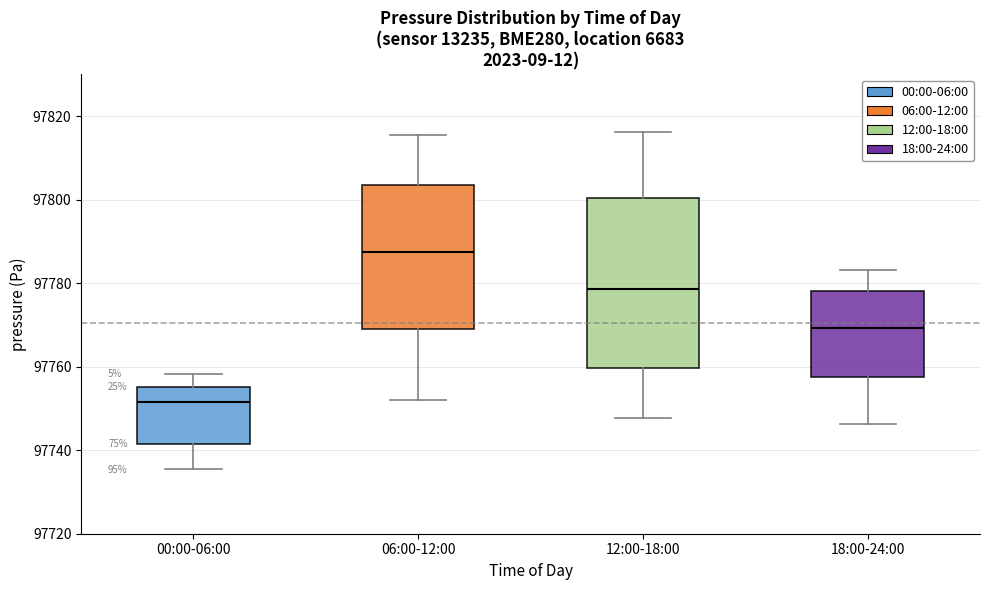

Which box is the tallest, from its lower edge to its upper edge?

12:00-18:00